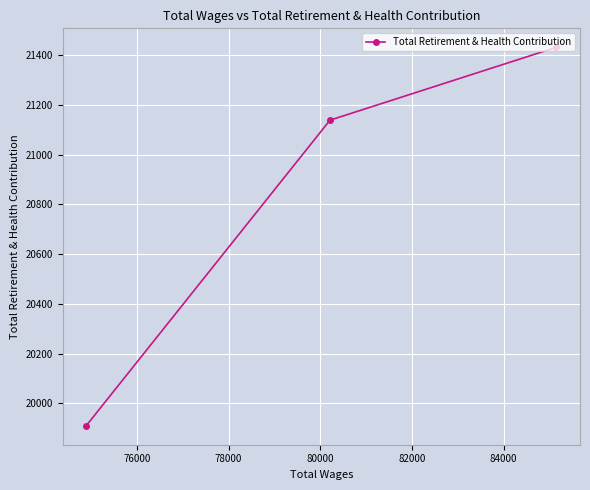

Count the number of values greater than 21138.

1